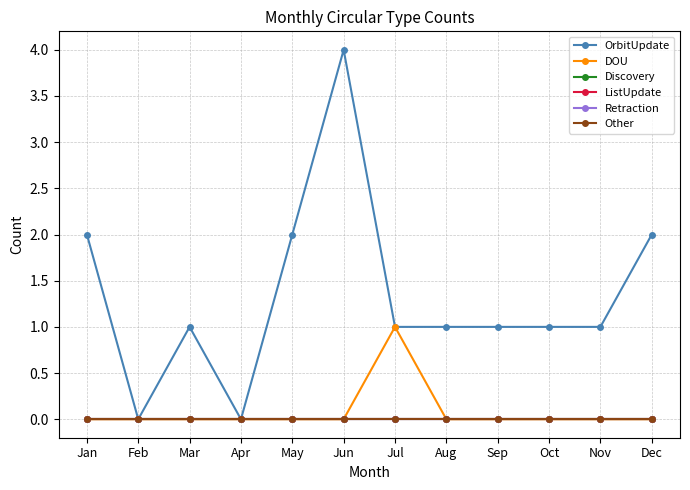

Does the chart have visible grid lines?

Yes